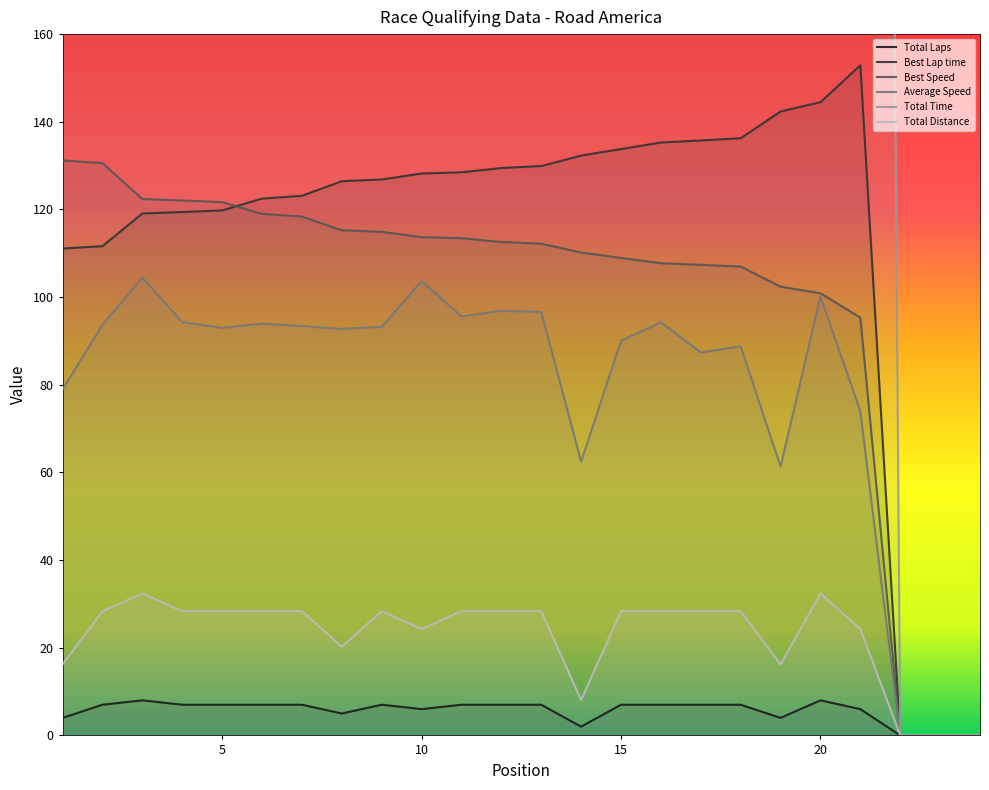

How many series are shown in this chart?

6